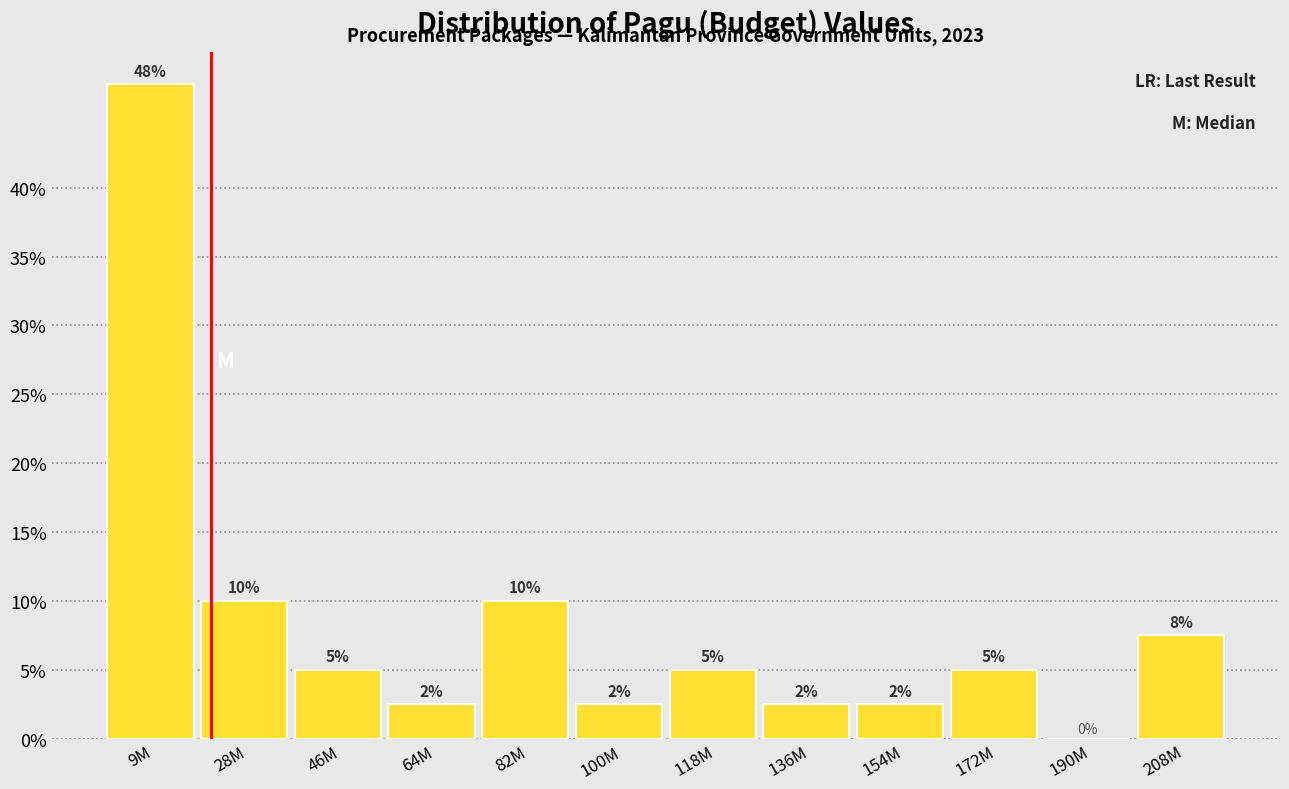

At which label does the data first exceed 5?

9M